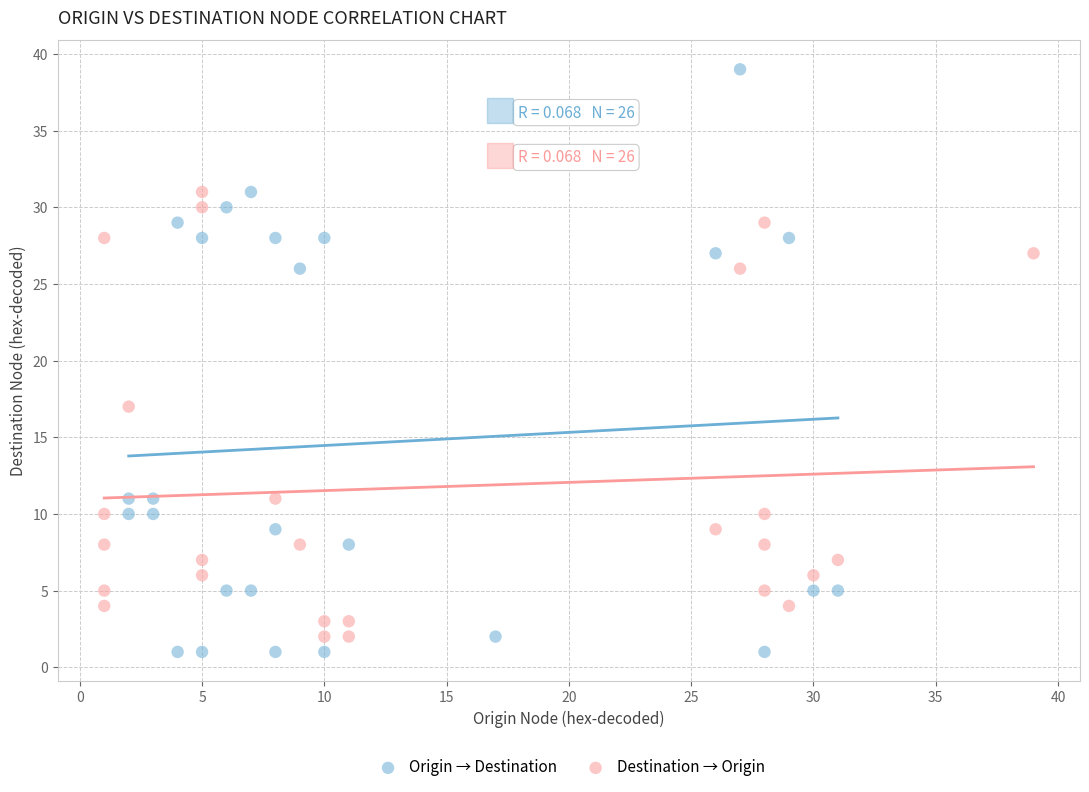

Which series reaches the maximum Y coordinate?

Origin → Destination